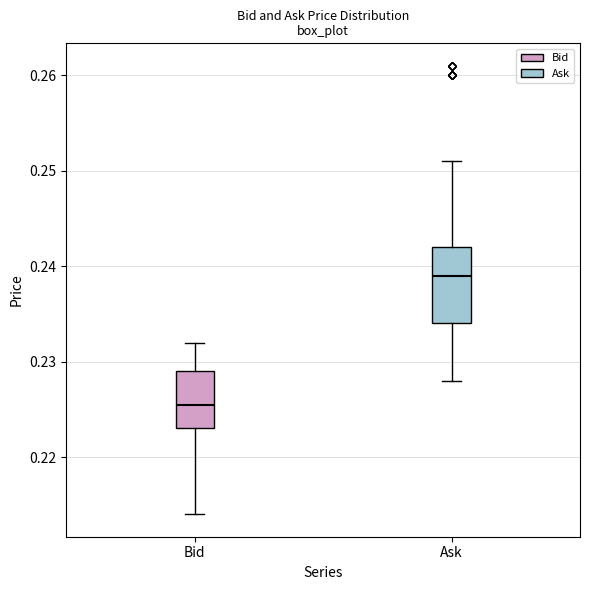

Comparing the boxes themselves (not the whiskers), which one is the tallest?

Ask